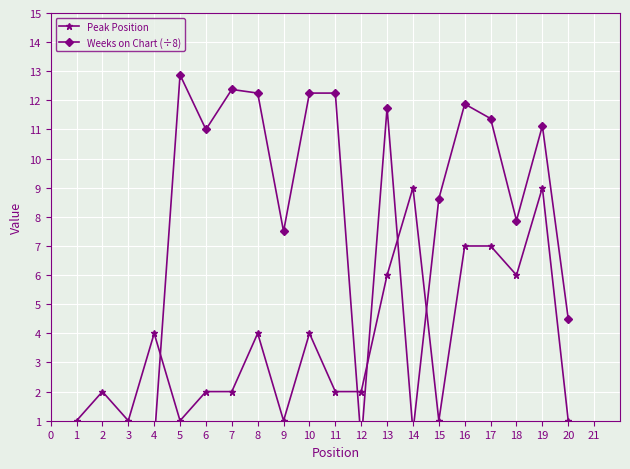

Is this an area chart (filled region under the line)?

No